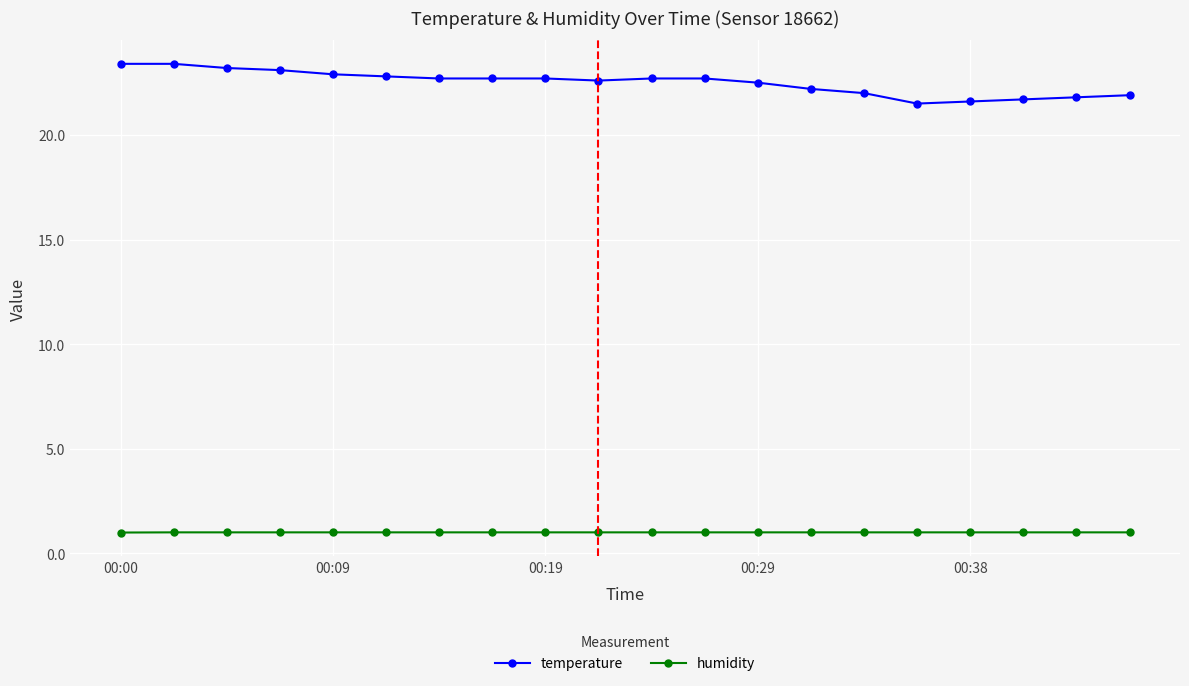

Which series has the widest spread of values?

temperature